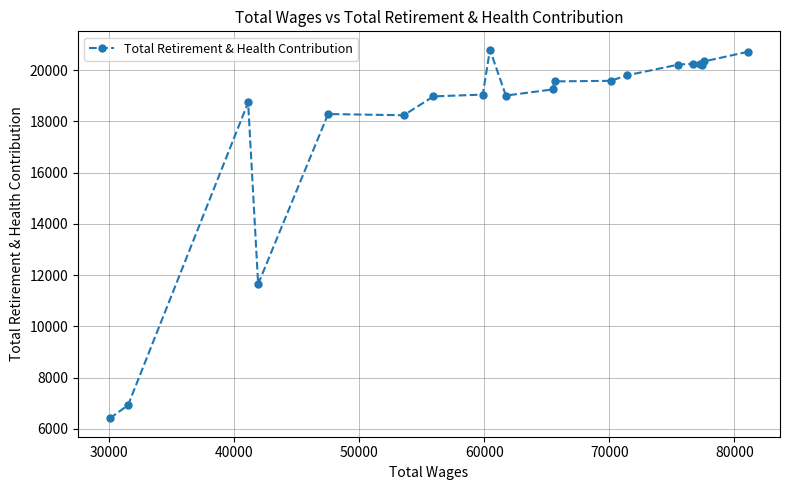

What is the difference between the maximum and minimum values?

14377